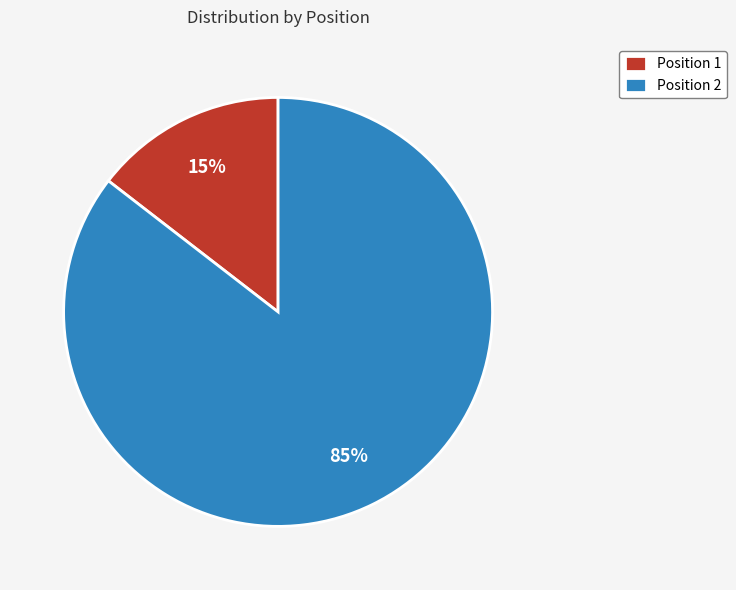

Between Position 2 and Position 1, which is larger?

Position 2